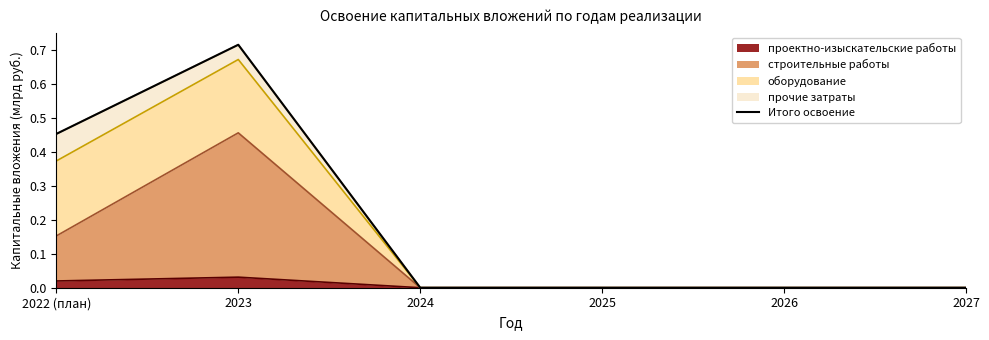

What is the label of the 5th point from the left?

2026